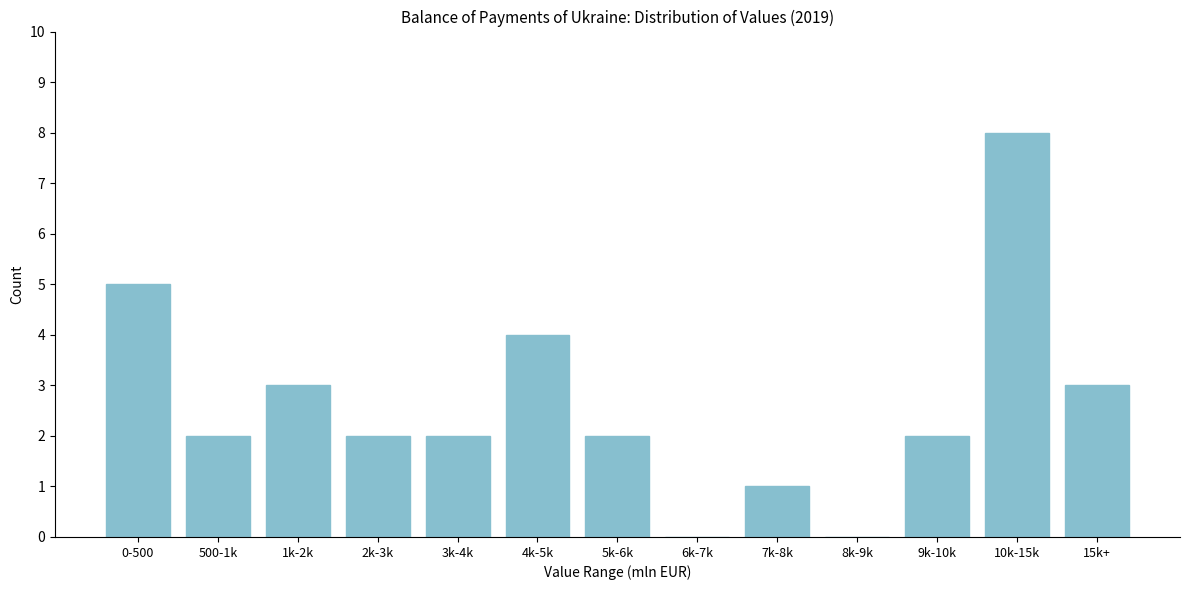

Reading right to left, extract all data points from this chart.

15k+=3	10k-15k=8	9k-10k=2	8k-9k=0	7k-8k=1	6k-7k=0	5k-6k=2	4k-5k=4	3k-4k=2	2k-3k=2	1k-2k=3	500-1k=2	0-500=5